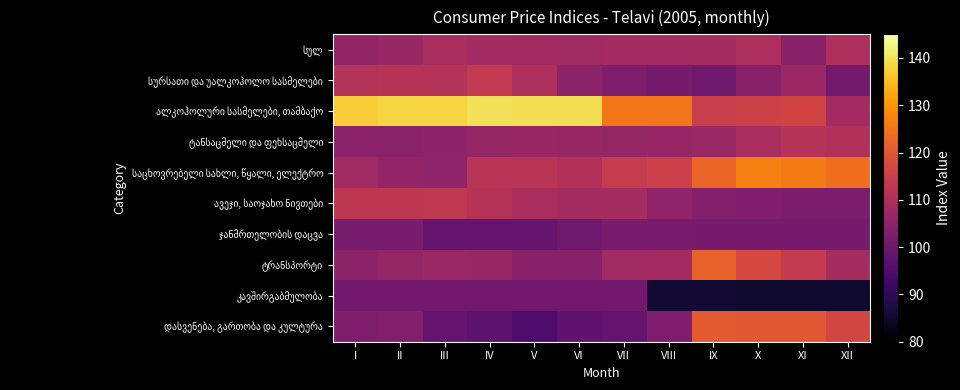

Which label corresponds to the smallest value in the chart?

X